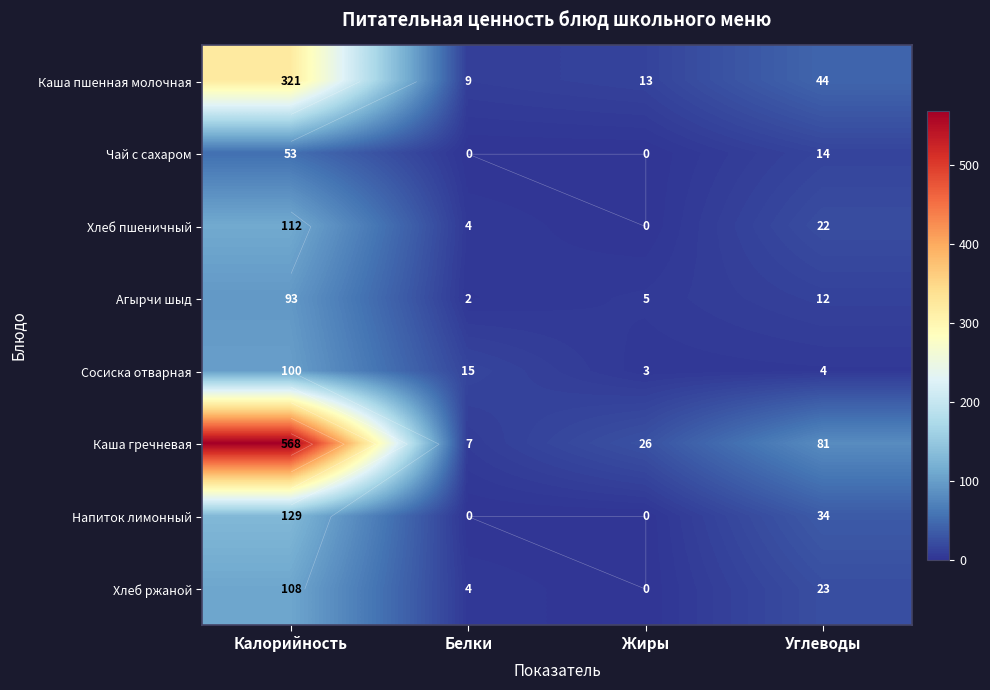

Which series has the widest spread of values?

Каша гречневая